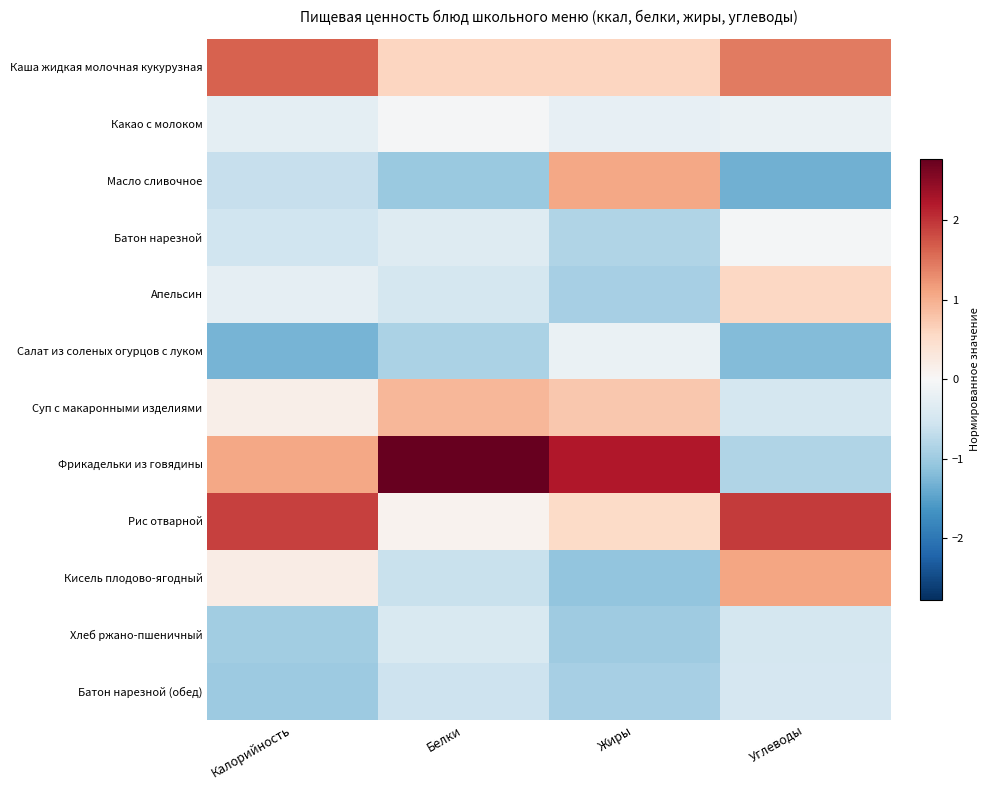

Reading left to right, what are all the values shown in this chart?

Каша жидкая молочная кукурузная: Калорийность=1.6	Белки=0.6	Жиры=0.6	Углеводы=1.4
Какао с молоком: Калорийность=-0.3	Белки=-0.0	Жиры=-0.2	Углеводы=-0.2
Масло сливочное: Калорийность=-0.6	Белки=-1.0	Жиры=1.1	Углеводы=-1.3
Батон нарезной: Калорийность=-0.5	Белки=-0.3	Жиры=-0.8	Углеводы=-0.0
Апельсин: Калорийность=-0.2	Белки=-0.5	Жиры=-0.9	Углеводы=0.6
Салат из соленых огурцов с луком: Калорийность=-1.3	Белки=-0.9	Жиры=-0.2	Углеводы=-1.2
Суп с макаронными изделиями: Калорийность=0.2	Белки=0.9	Жиры=0.7	Углеводы=-0.5
Фрикадельки из говядины: Калорийность=1.1	Белки=2.8	Жиры=2.2	Углеводы=-0.8
Рис отварной: Калорийность=1.9	Белки=0.1	Жиры=0.5	Углеводы=1.9
Кисель плодово-ягодный: Калорийность=0.2	Белки=-0.6	Жиры=-1.1	Углеводы=1.1
Хлеб ржано-пшеничный: Калорийность=-1.0	Белки=-0.4	Жиры=-1.0	Углеводы=-0.5
Батон нарезной (обед): Калорийность=-1.0	Белки=-0.6	Жиры=-0.9	Углеводы=-0.5